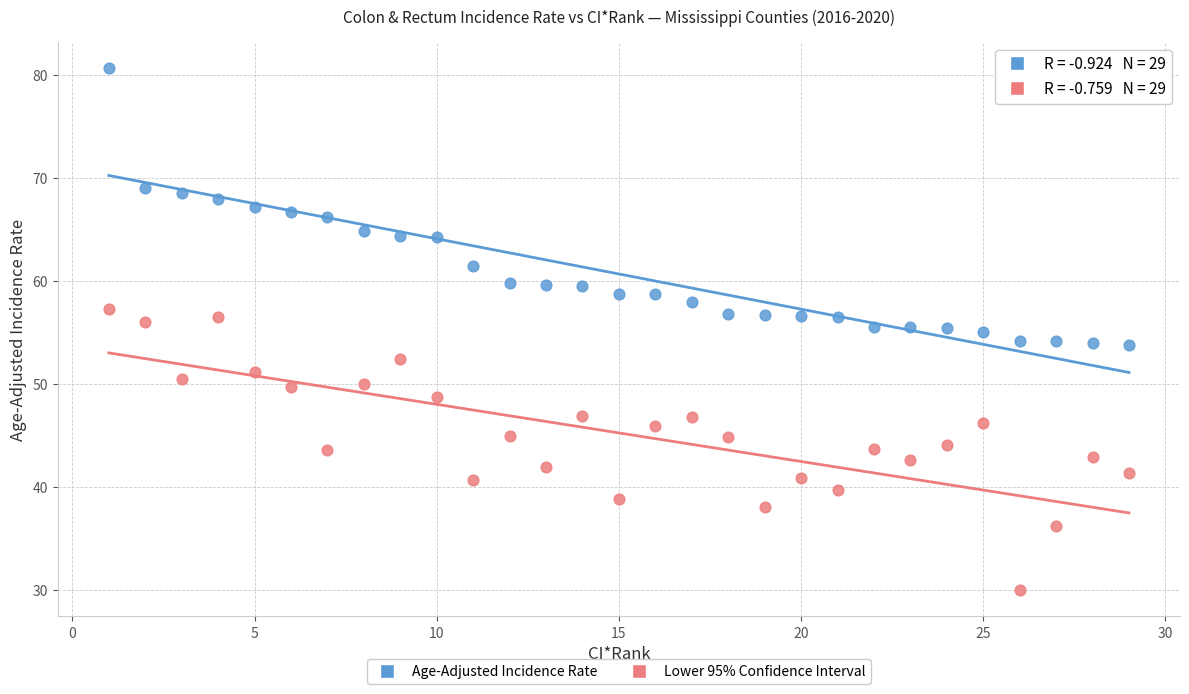

Across all data points, what is the range of X values (max minus min)?

28.0